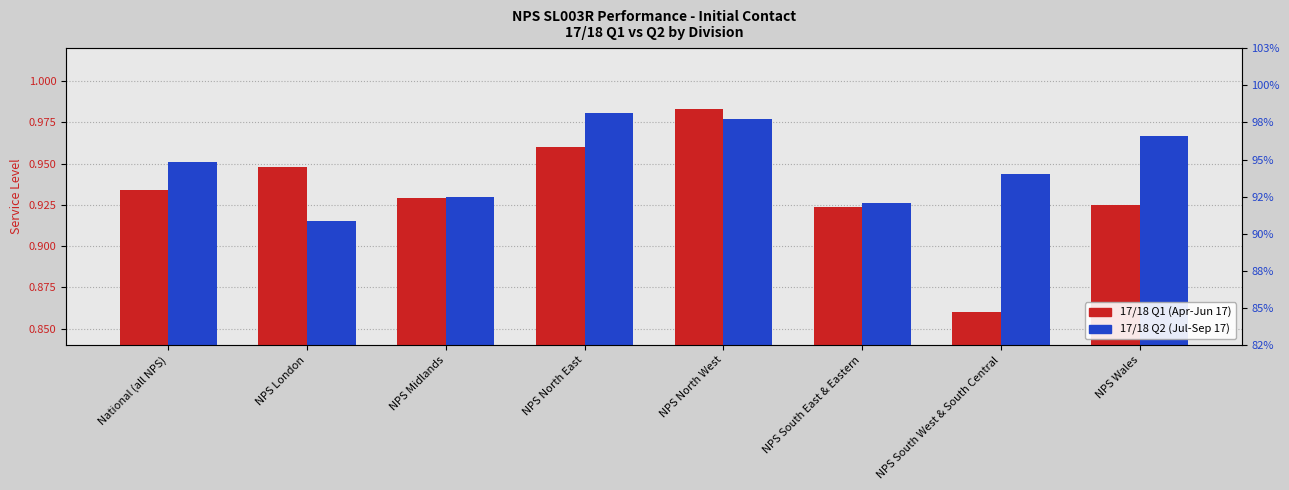

How many bars are there in each group?

2